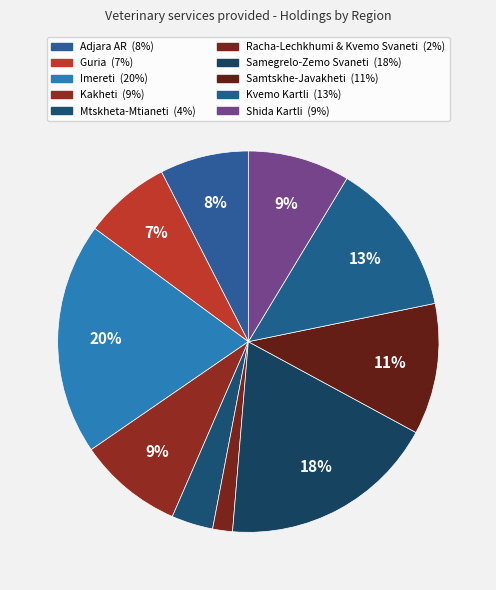

Count the number of slices in the pie.

10